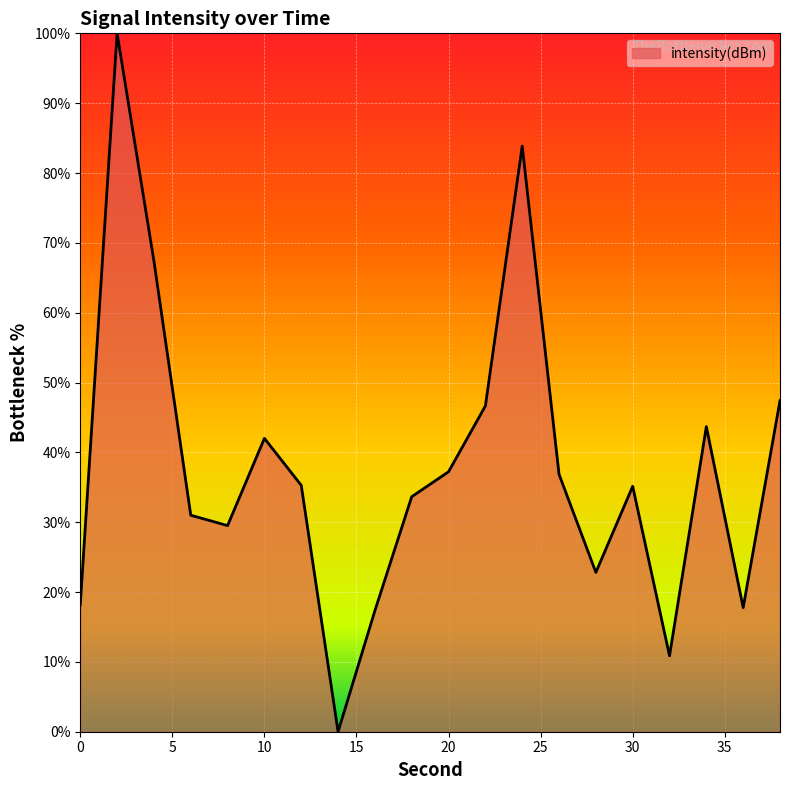

What is the maximum value shown in the chart?

100.0